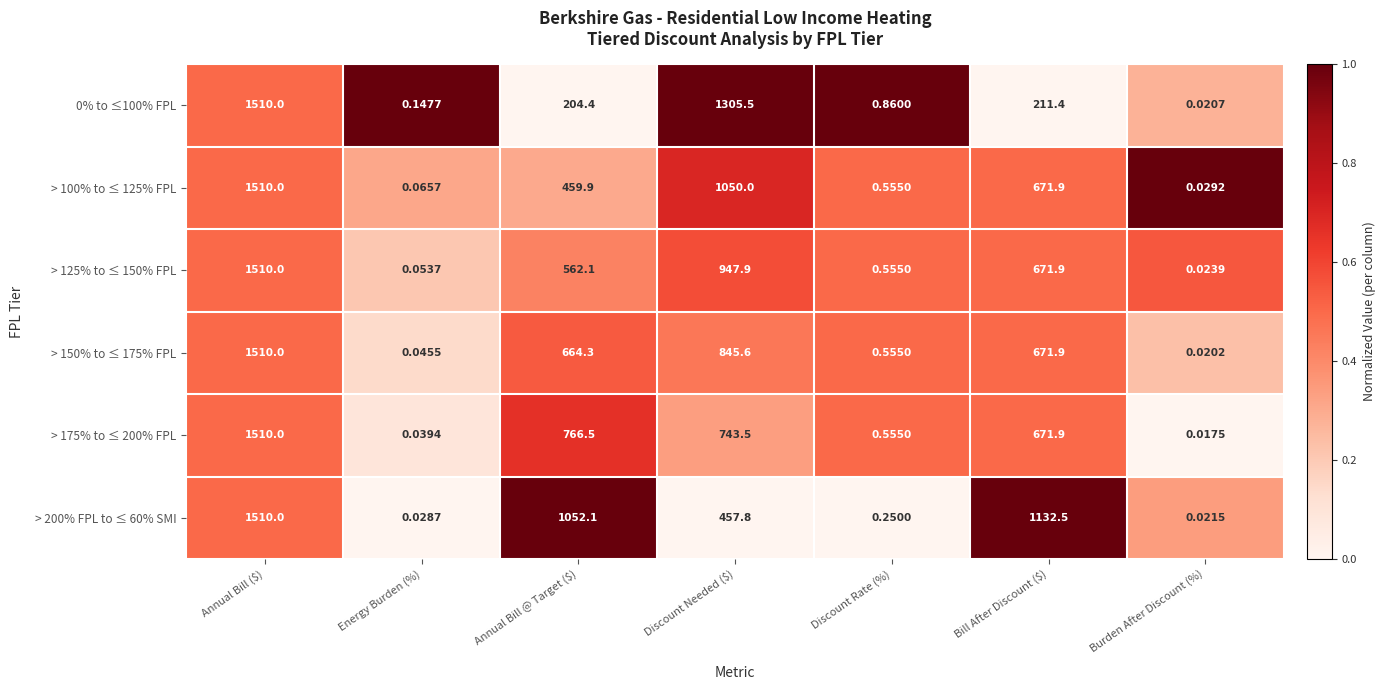

Which category has the highest value across all series?

Annual Bill ($)